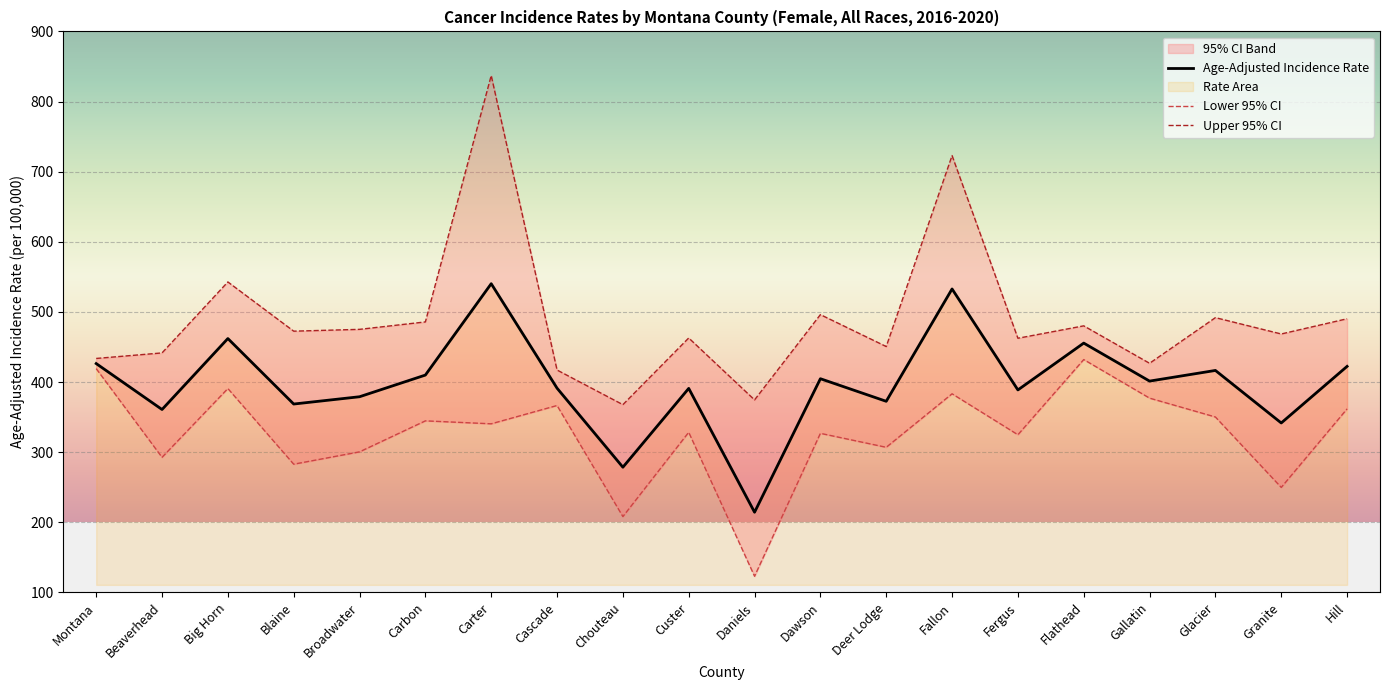

Read the Upper 95% CI value at Custer.

462.8